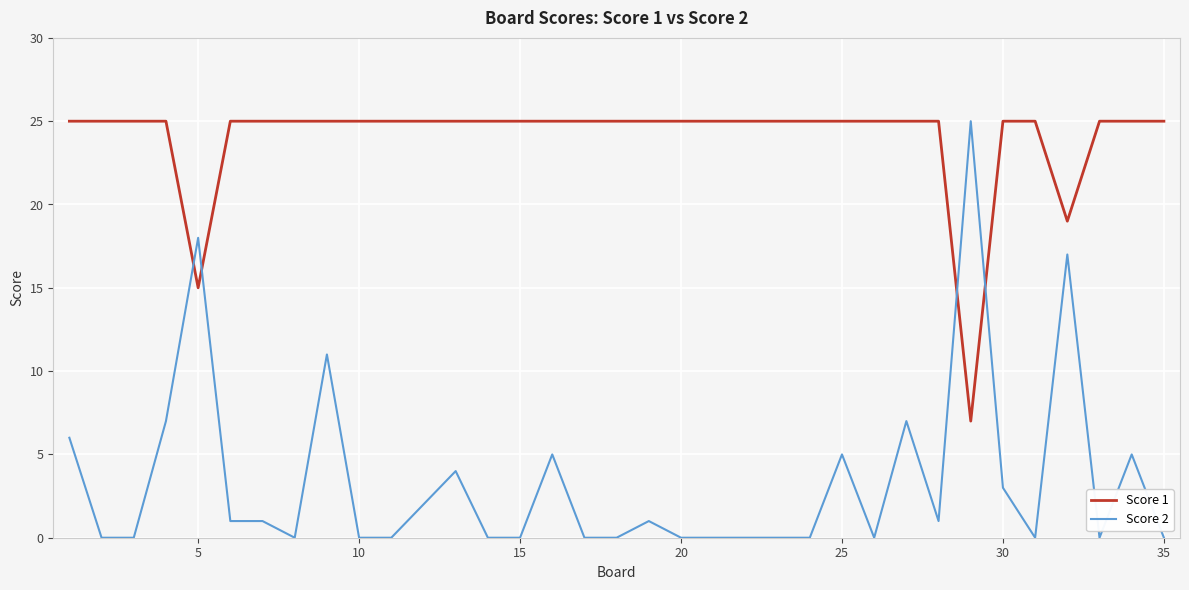

List the series in order of their overall mean, highest first.

Score 1, Score 2